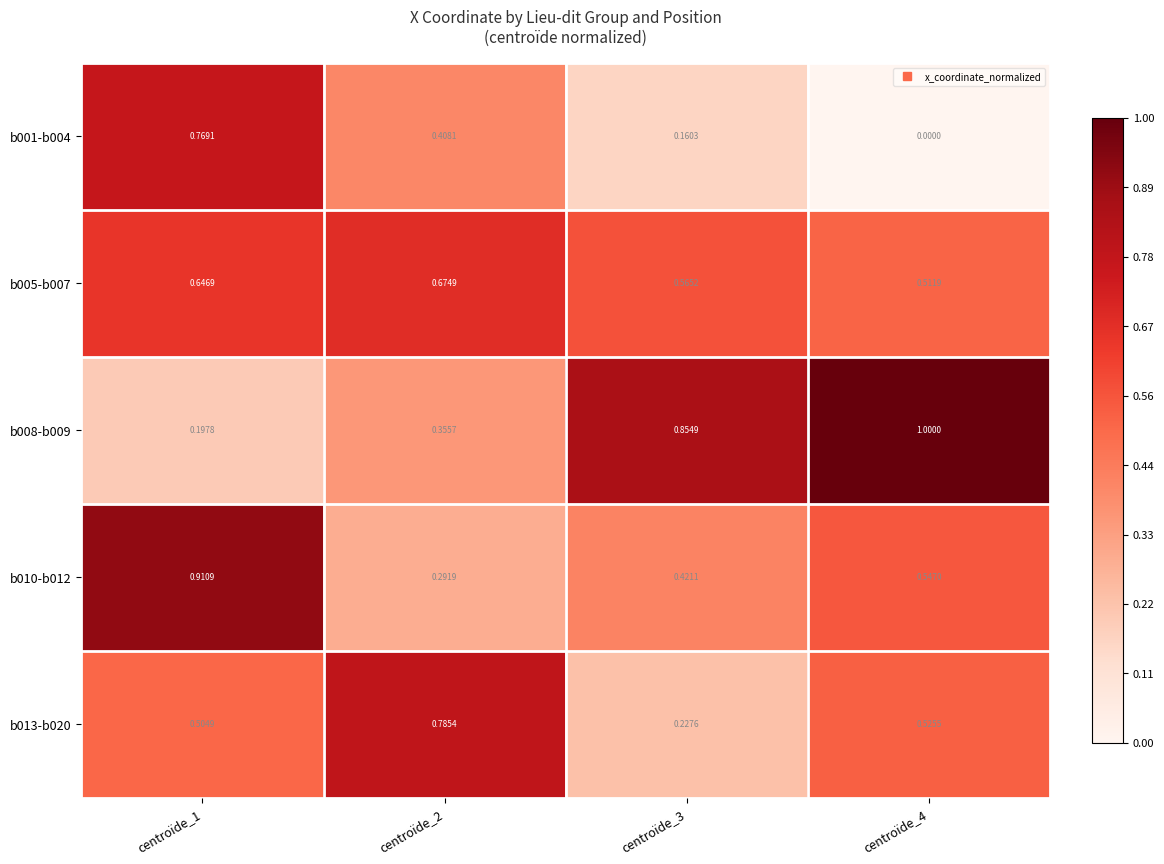

At which category is the sum across all series the highest?

centroïde_1